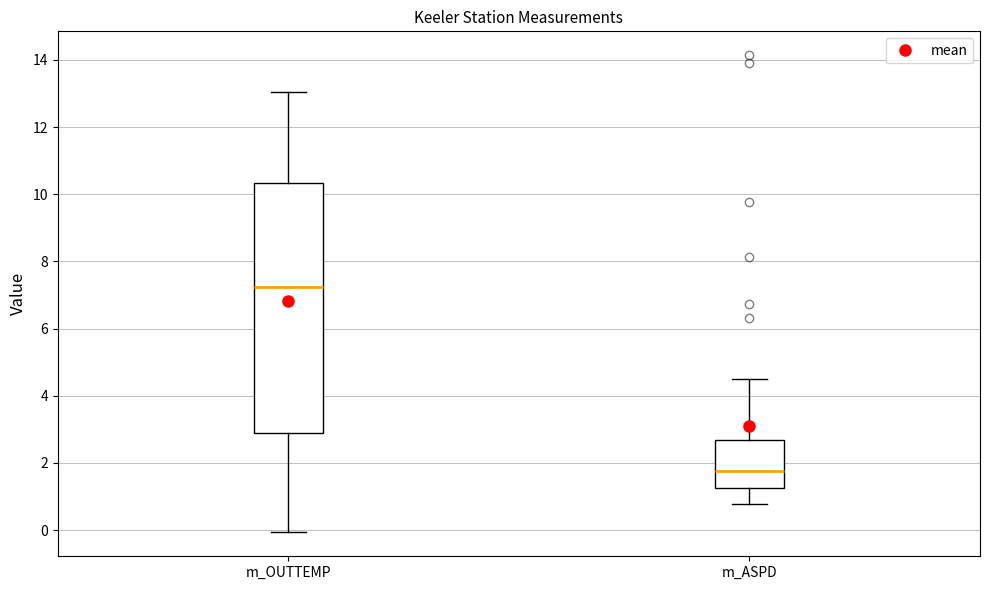

Comparing the boxes themselves (not the whiskers), which one is the tallest?

m_OUTTEMP